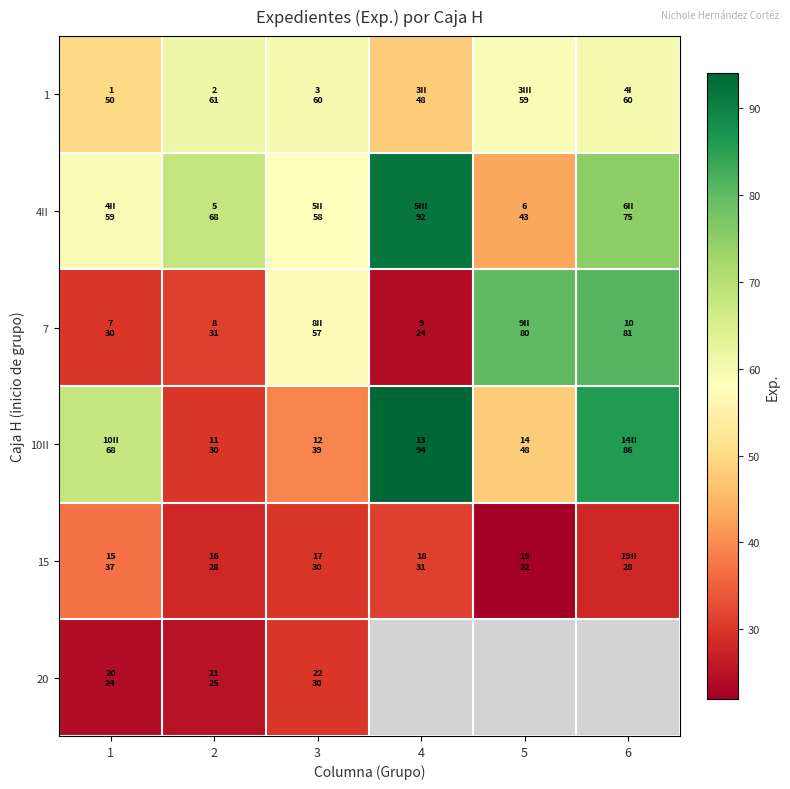

Count the number of data series in this chart.

6